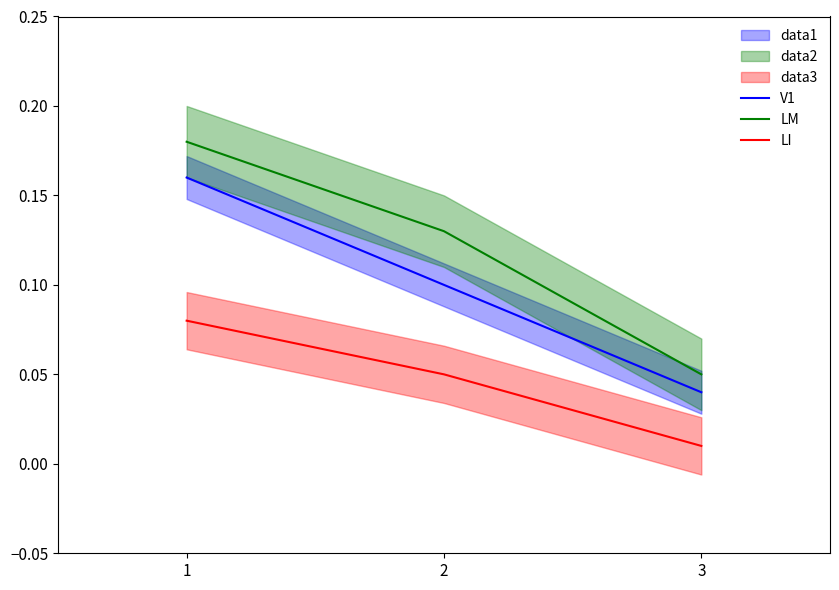

Reading right to left, what are all the values shown in this chart?

V1: 3=0.0	2=0.1	1=0.2
LM: 3=0.1	2=0.1	1=0.2
LI: 3=0.0	2=0.1	1=0.1